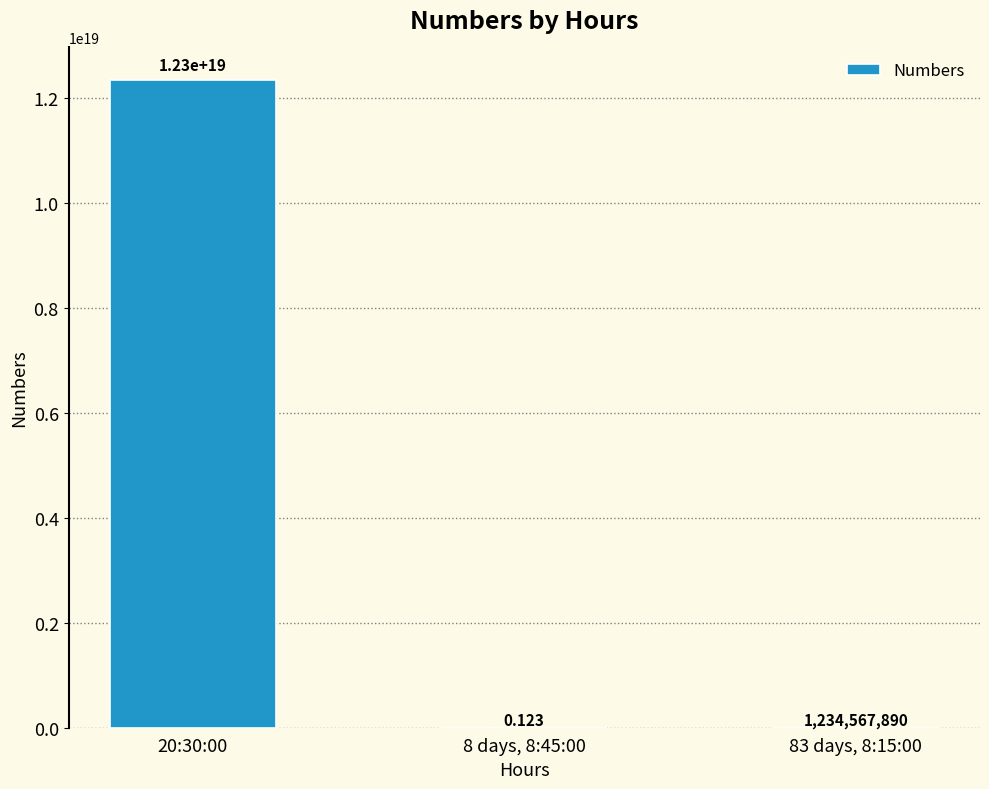

Count the number of values greater than 1234567890.

2